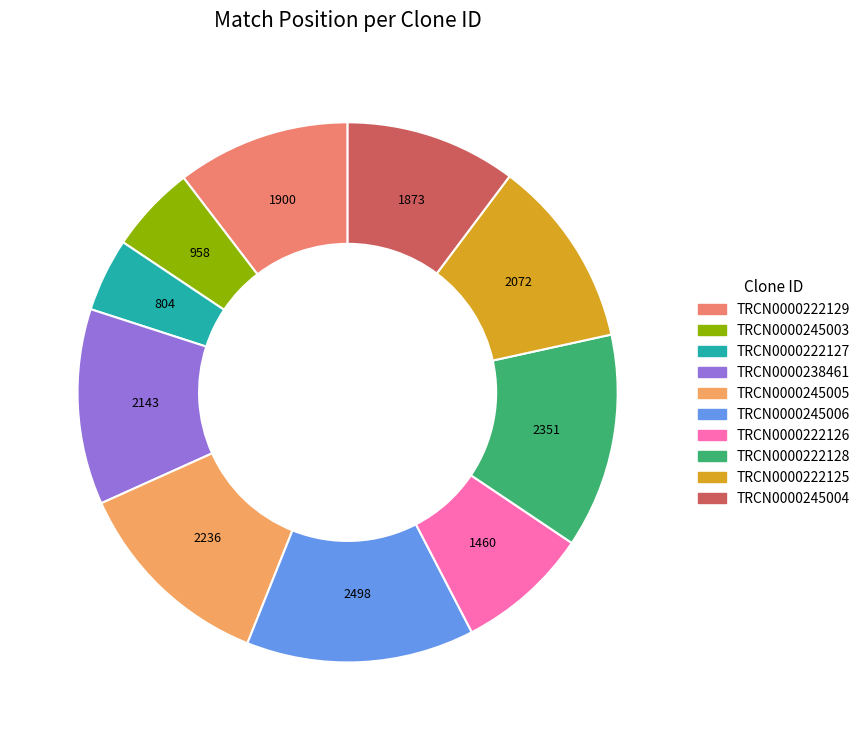

How much of the chart is everything except TRCN0000222127?

95.6%